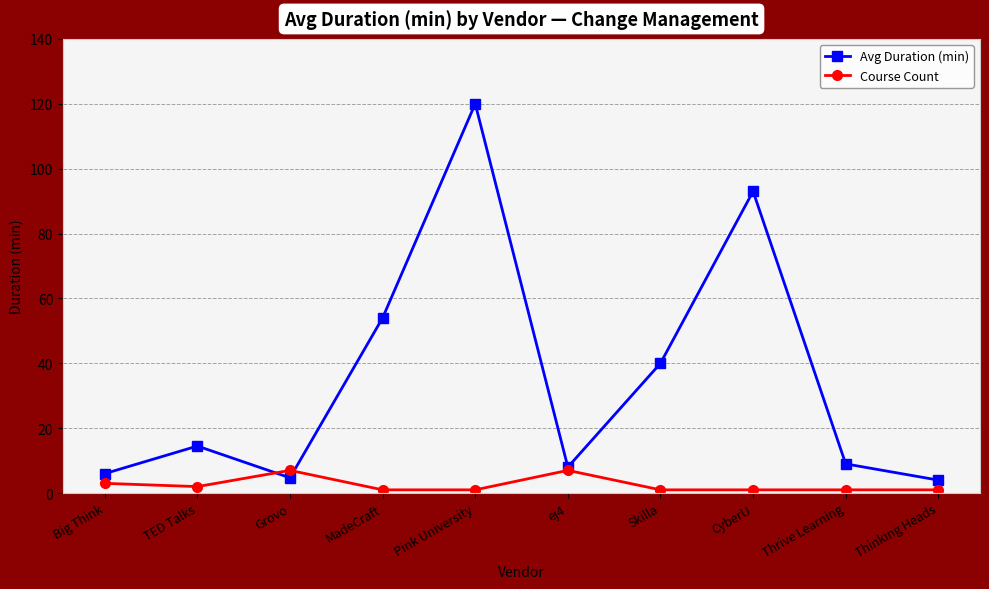

What is the minimum value for Avg Duration (min)?

4.0